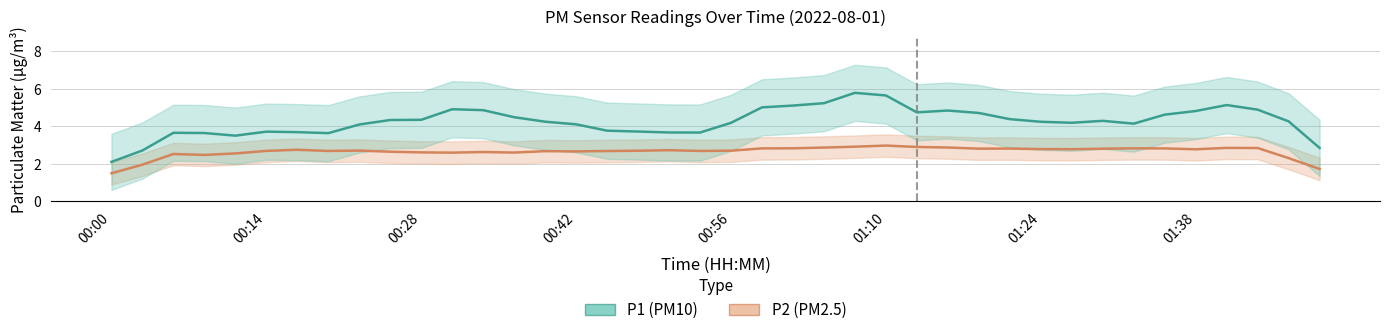

True or false: P1 and P2 intersect in this chart.

False